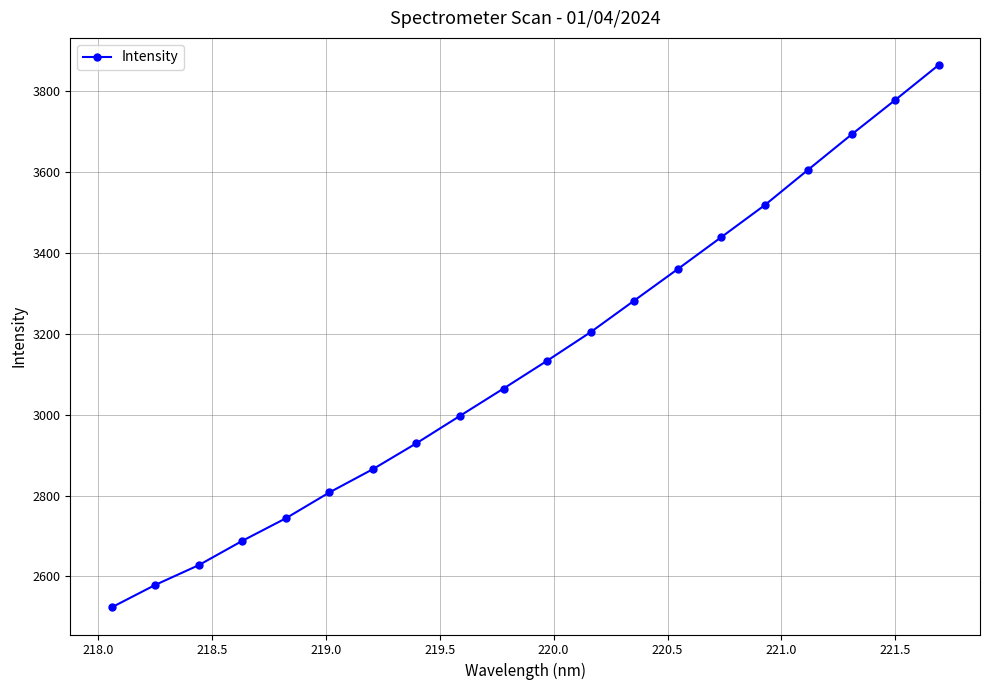

What is the greatest value displayed?

3864.1